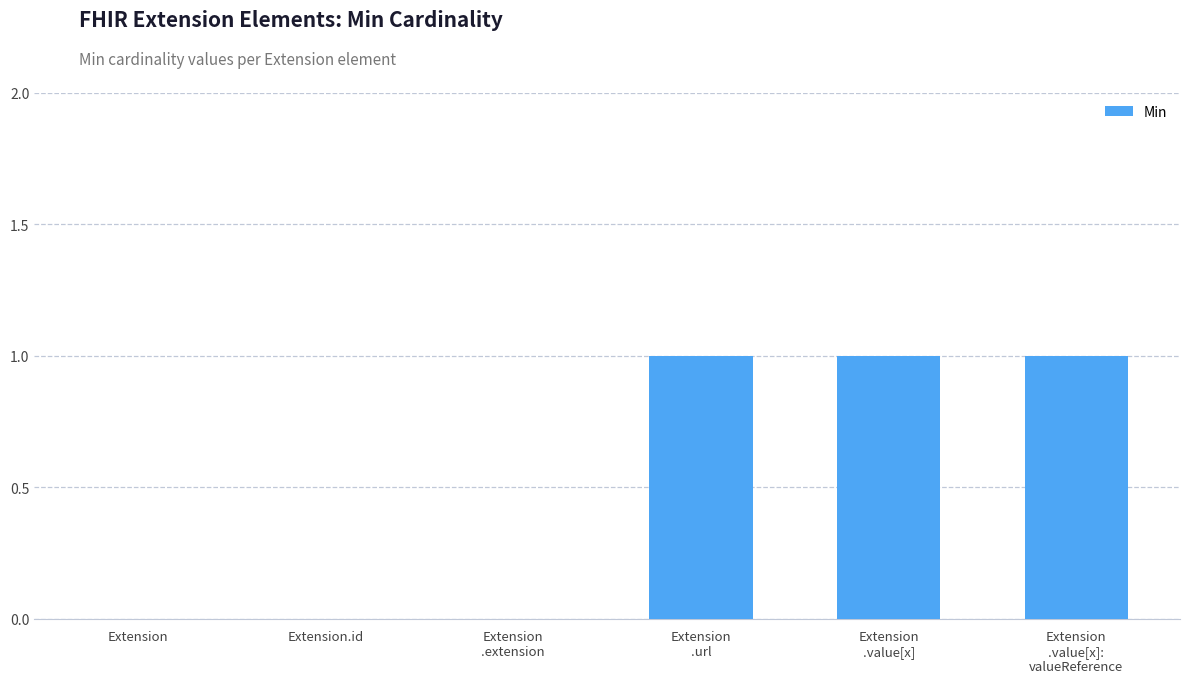

Is it true that the value at Extension.id is 0?

True